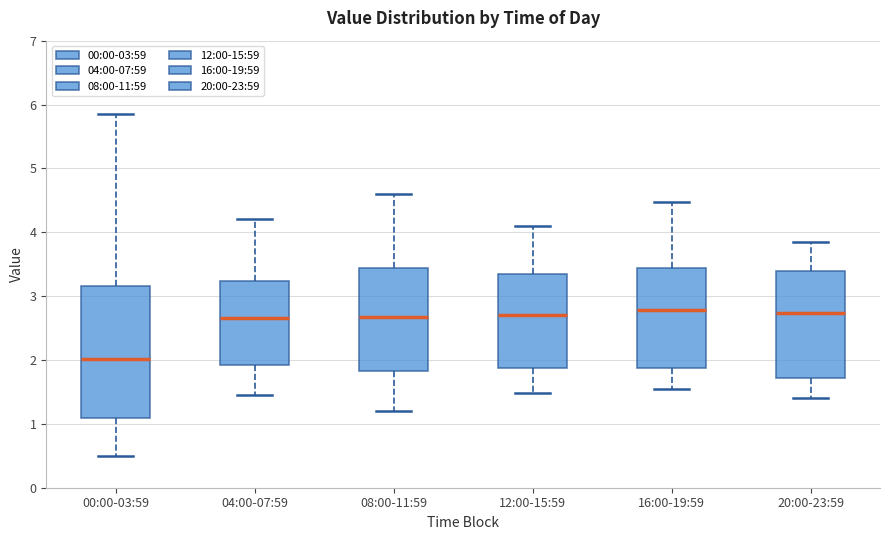

Where does the median line of the box for 12:00-15:59 sit on the y-axis? The values are not printed on the chart, so give them approximately, as read against the axis.

2.7